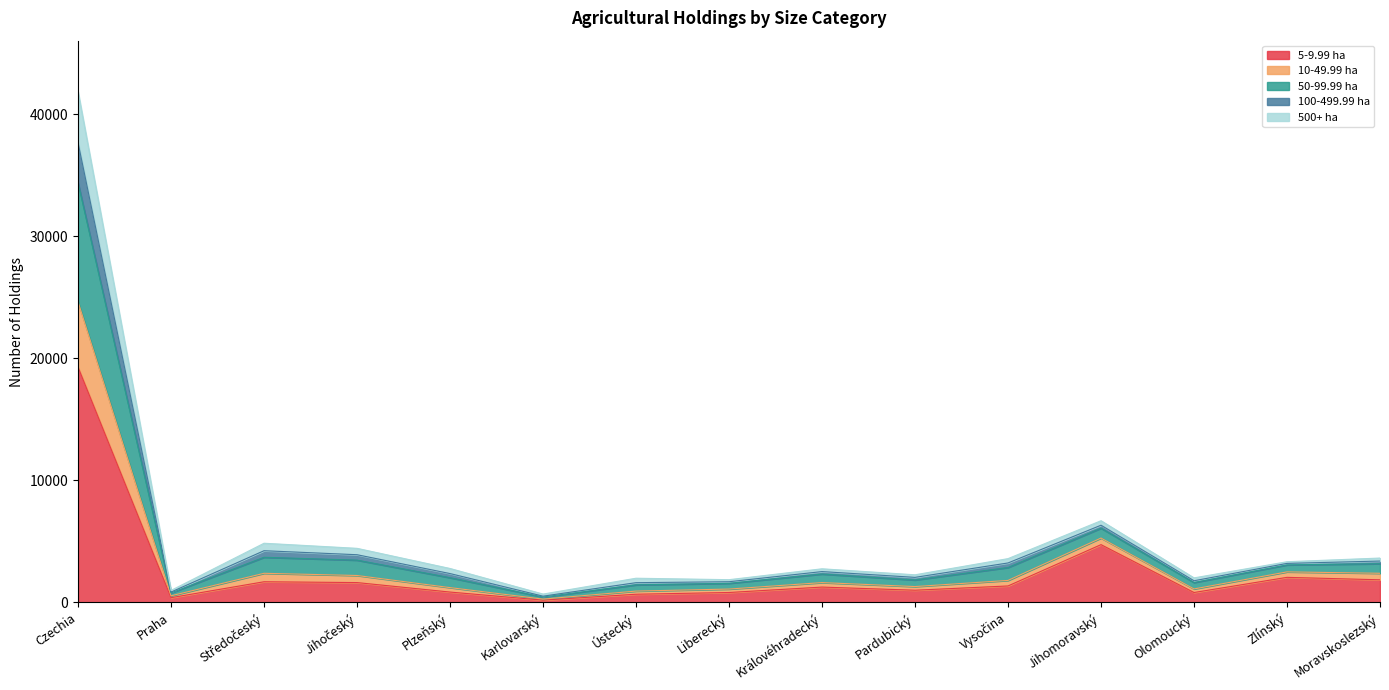

Count the number of categories in the chart.

15